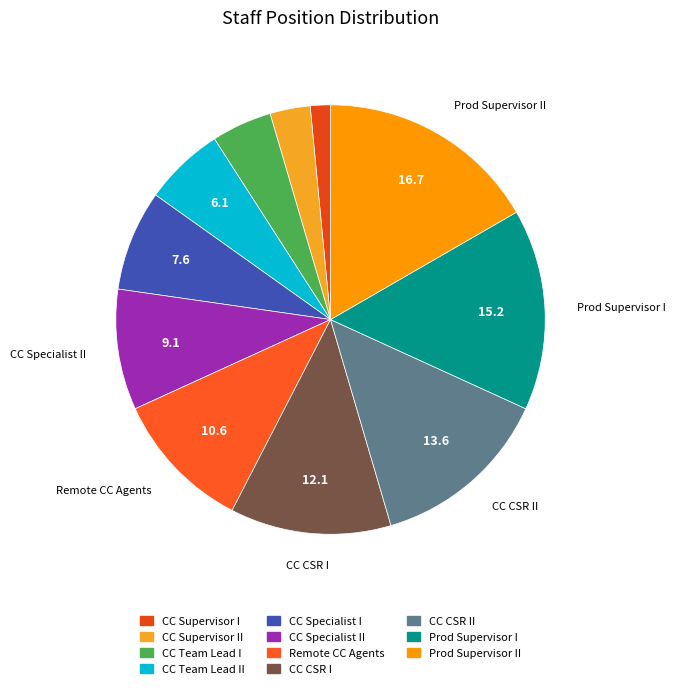

Count the number of slices in the pie.

11